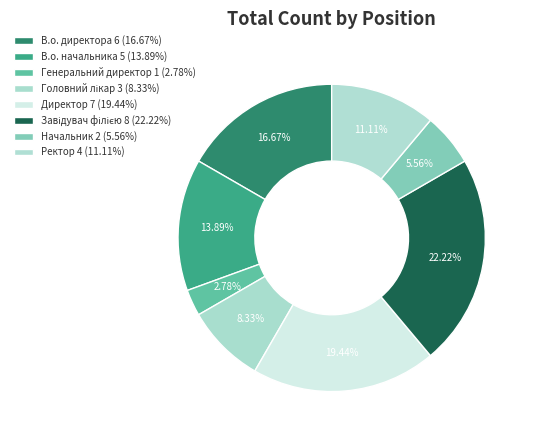

To the nearest percent, what is the combined percentage of Начальник and Генеральний директор?

8%